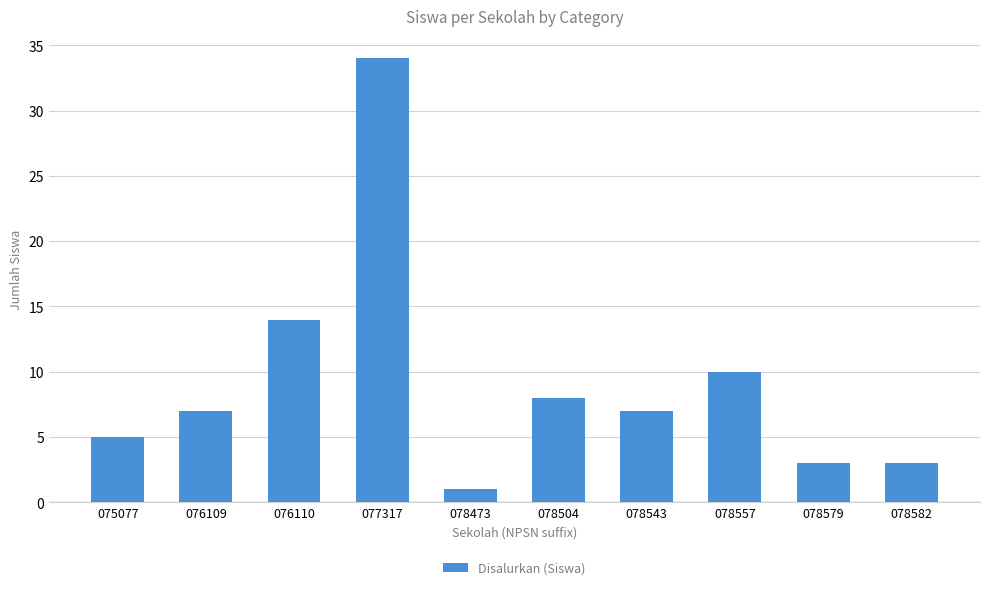

Are the bars horizontal?

No